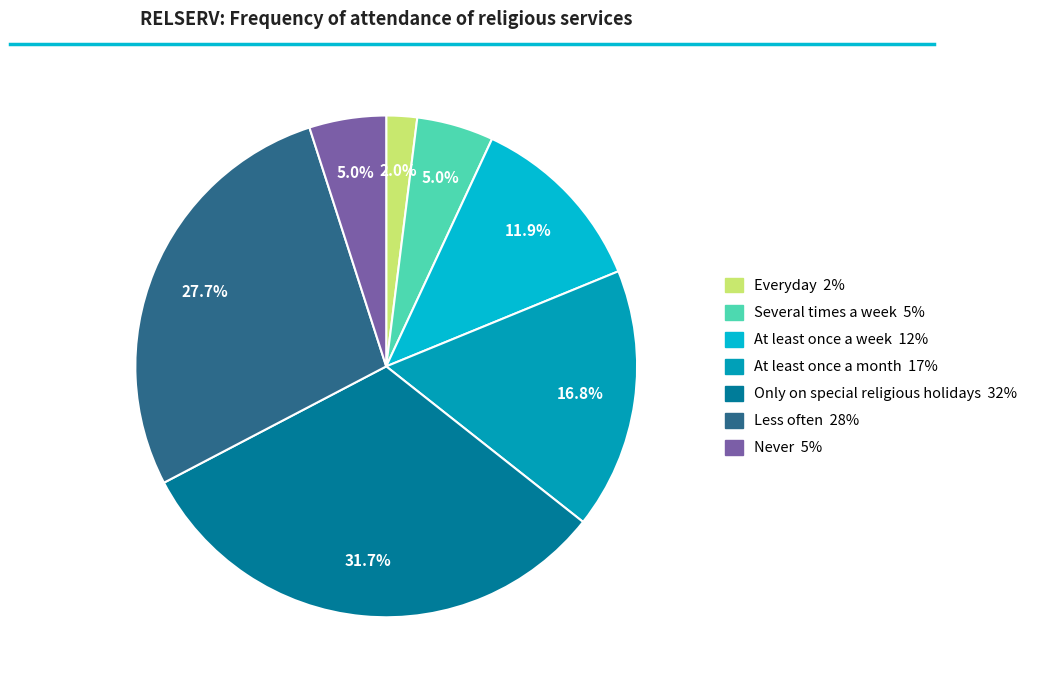

The At least once a week slice represents 17% of the pie. True or false?

False